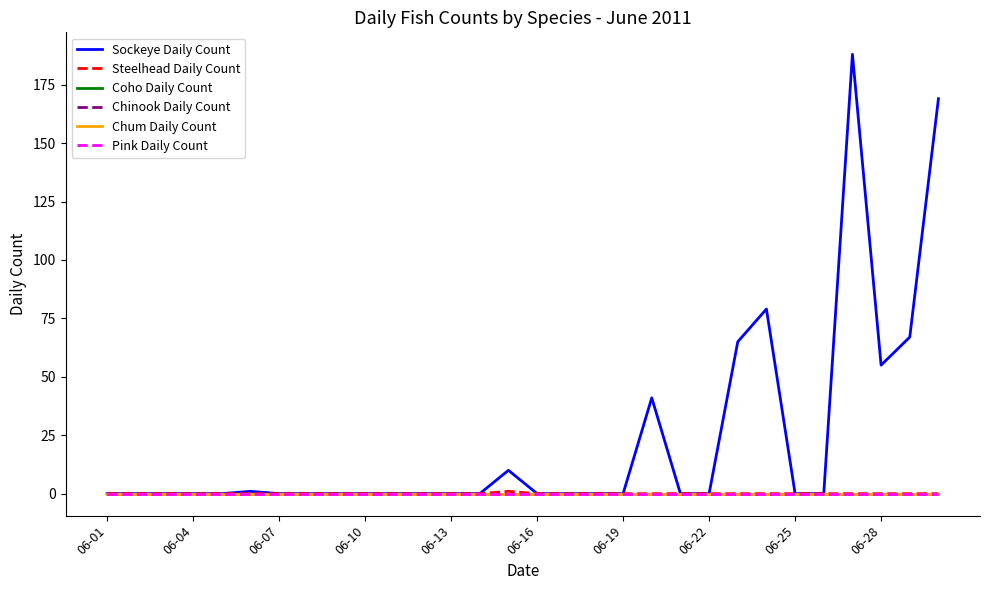

Which series has the widest spread of values?

Sockeye Daily Count